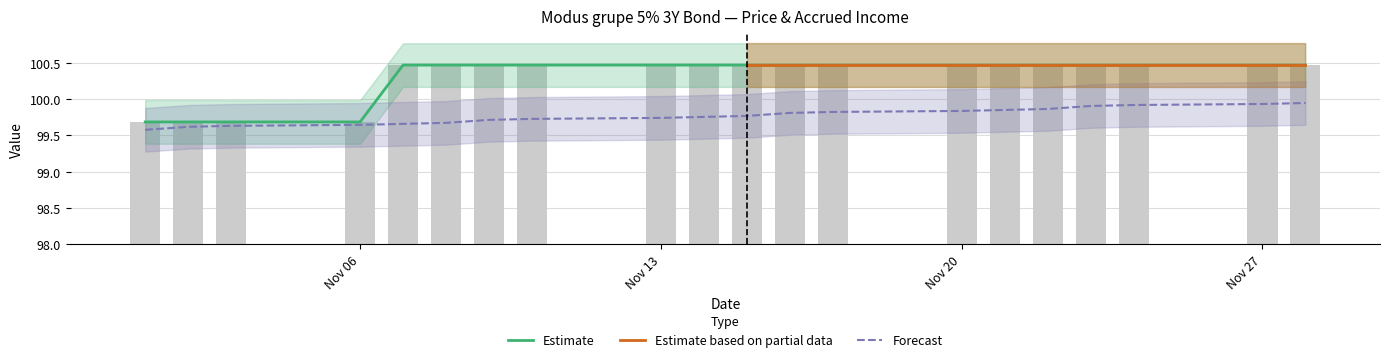

Reading left to right, extract all data points from this chart.

99.6	99.6	99.6	99.6	99.7	99.7	99.7	99.7	99.7	99.8	99.8	99.8	99.8	99.8	99.8	99.9	99.9	99.9	99.9	99.9